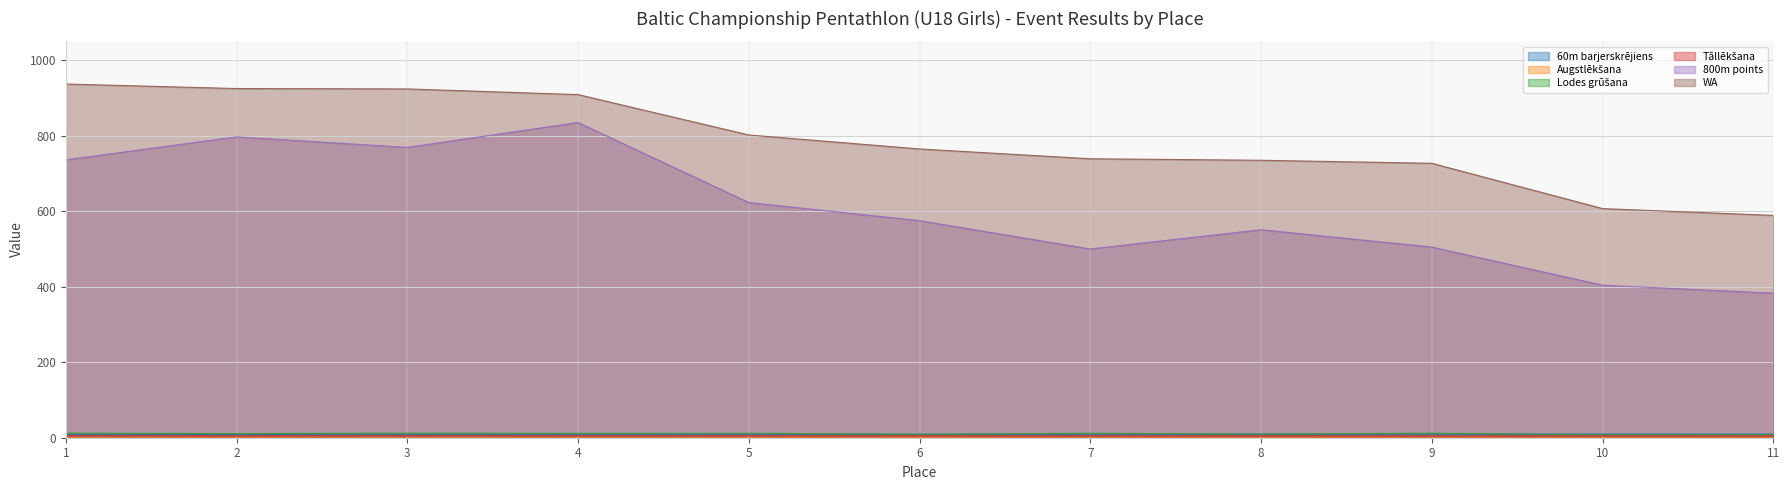

How many values in the Lodes grūšana series exceed 11?

6